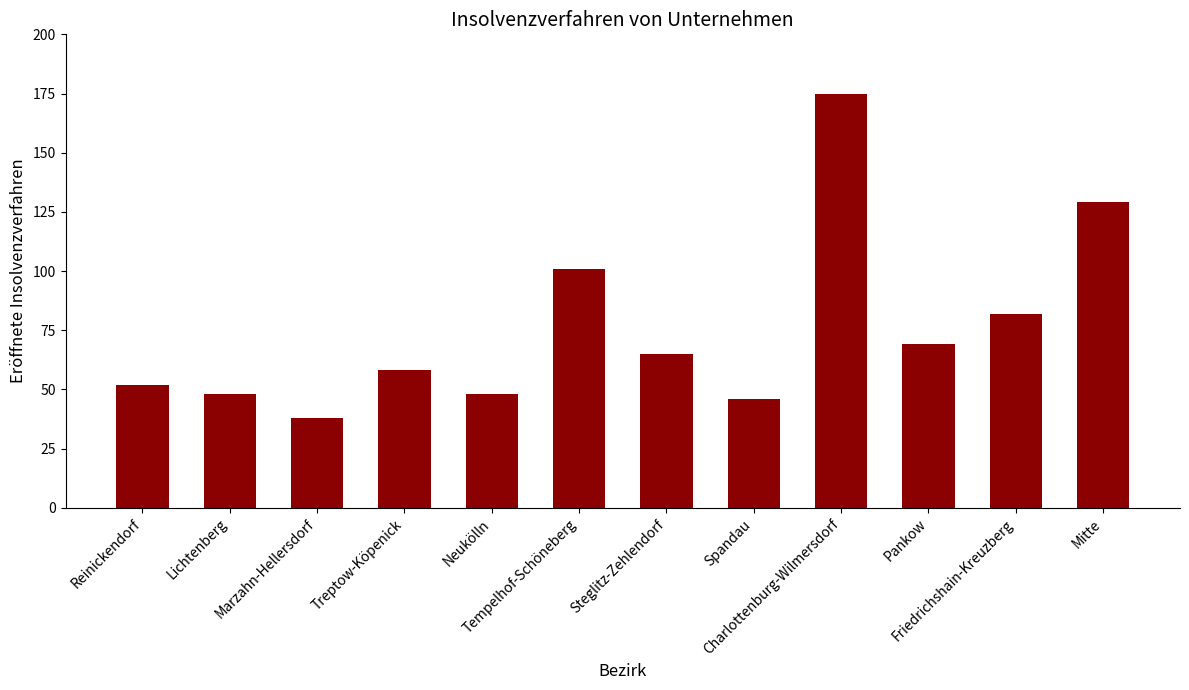

The value at Mitte is 170. True or false?

False